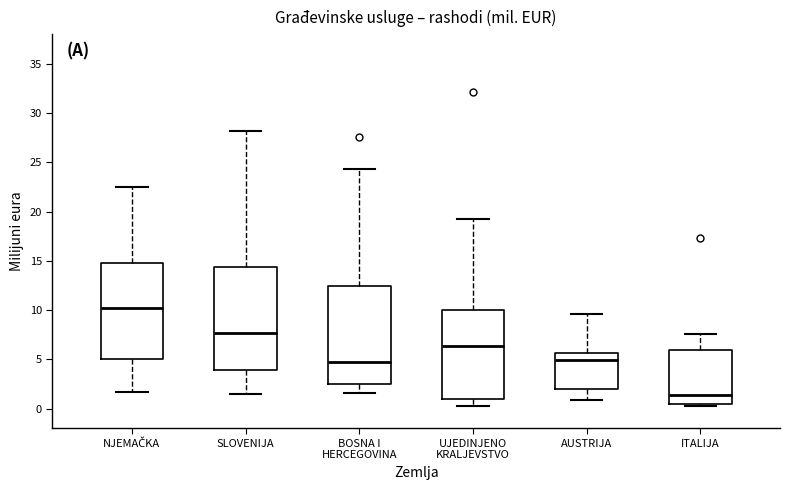

Comparing the boxes themselves (not the whiskers), which one is the tallest?

SLOVENIJA